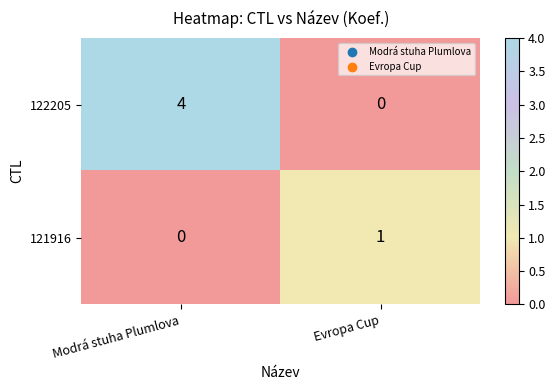

Where is 121916 nearest to the value 0?

Modrá stuha Plumlova